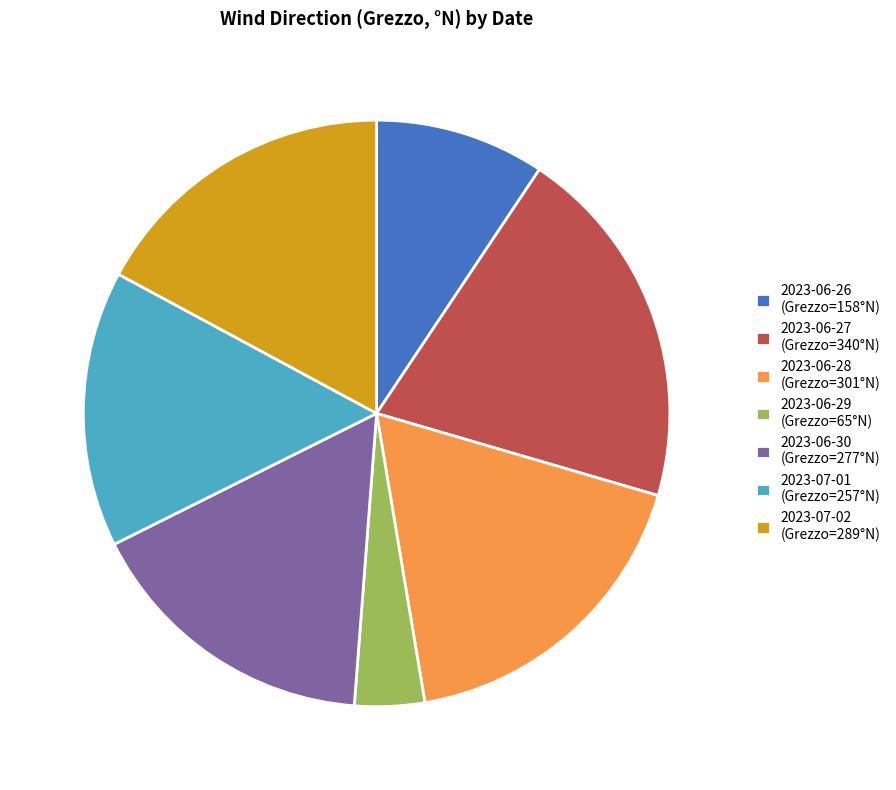

Is the sum of 2023-07-02 (Grezzo=289°N) and 2023-06-27 (Grezzo=340°N) greater than half?

No